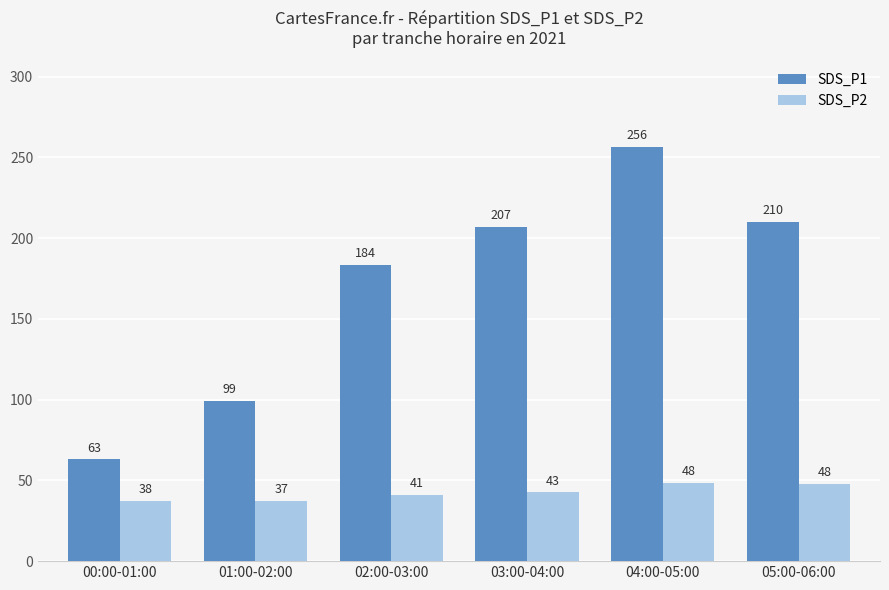

How many bars are there in total?

12